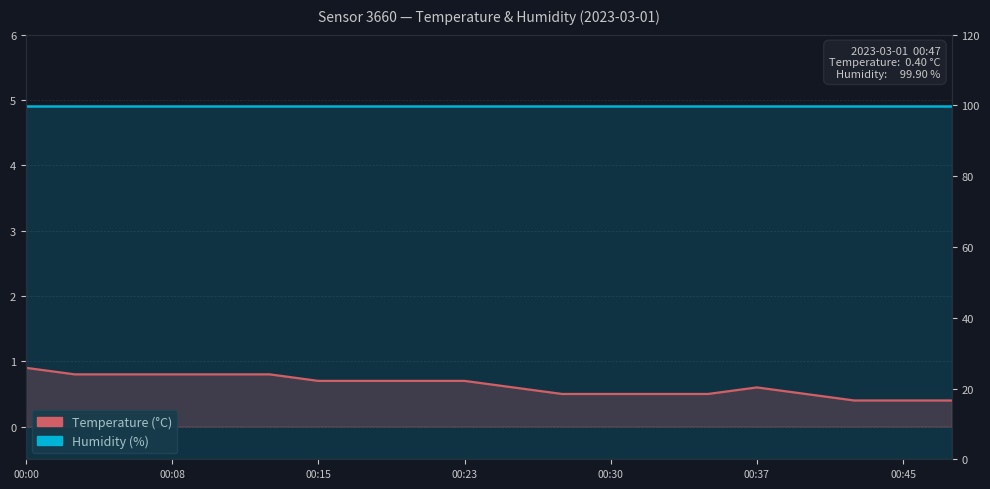

What is the smallest value displayed?

0.4